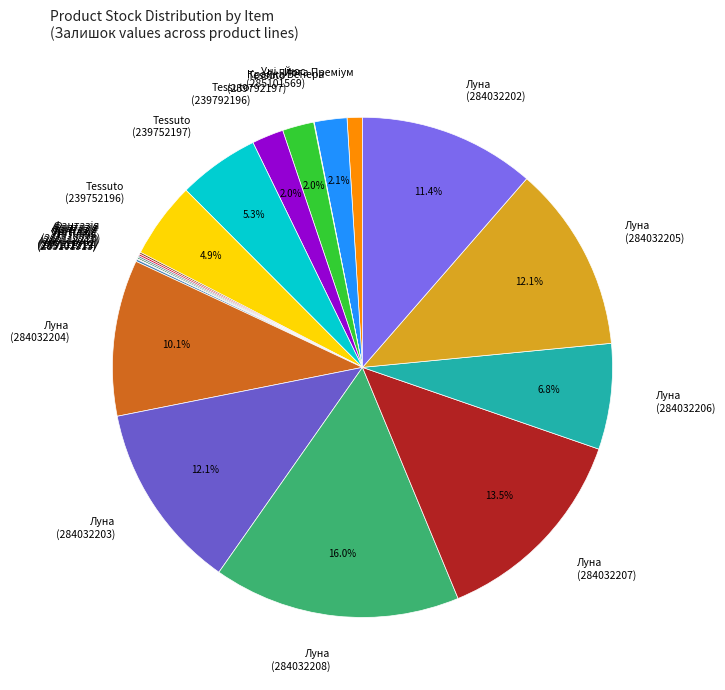

Does Tessuto (239752196) represent more than half of the total?

No